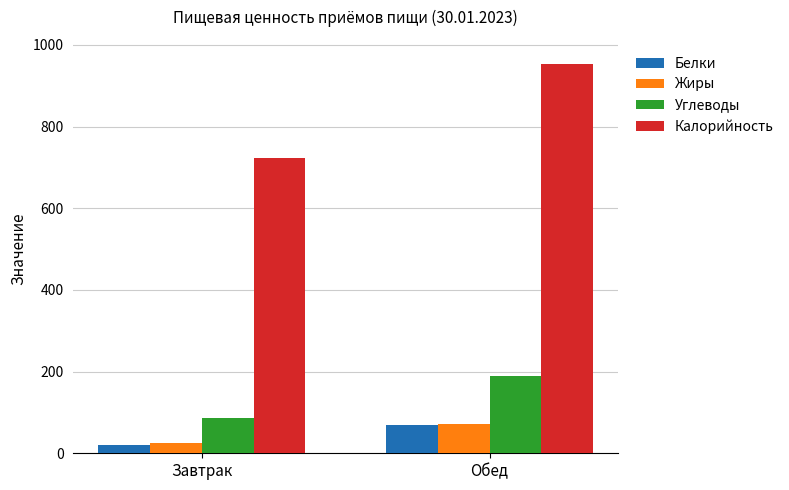

What is the highest value of the Углеводы series?

188.7